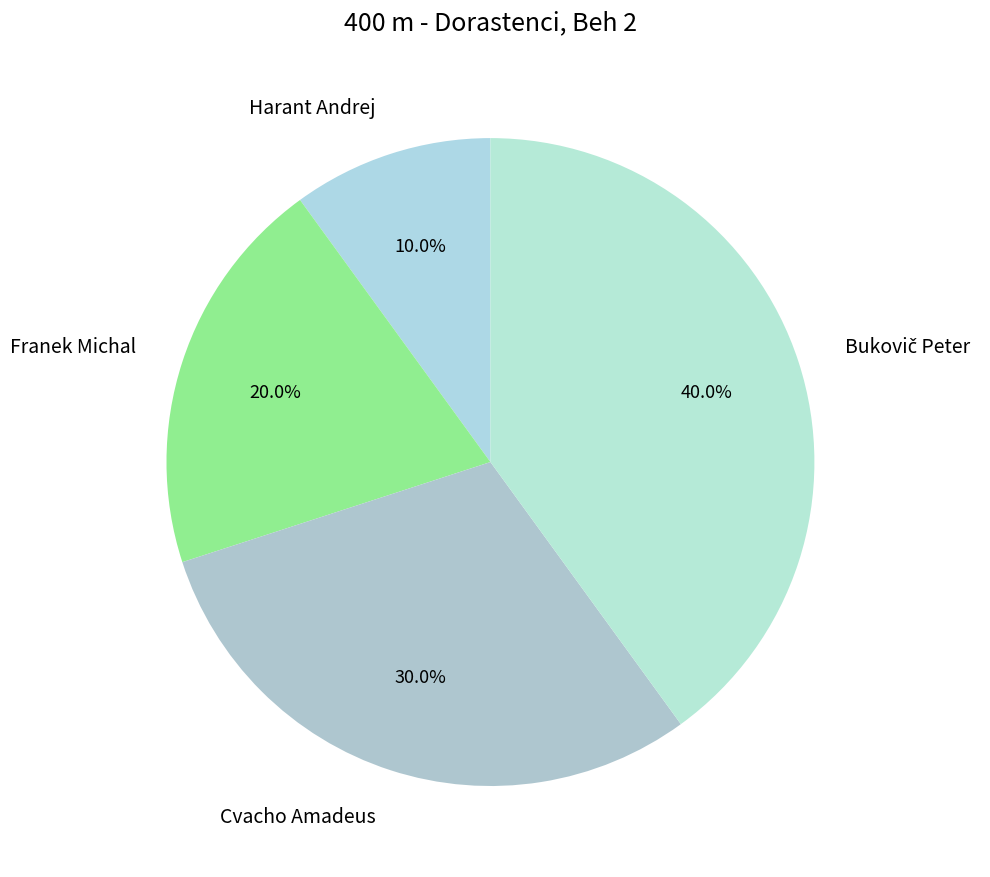

Is there a majority slice in this chart?

No